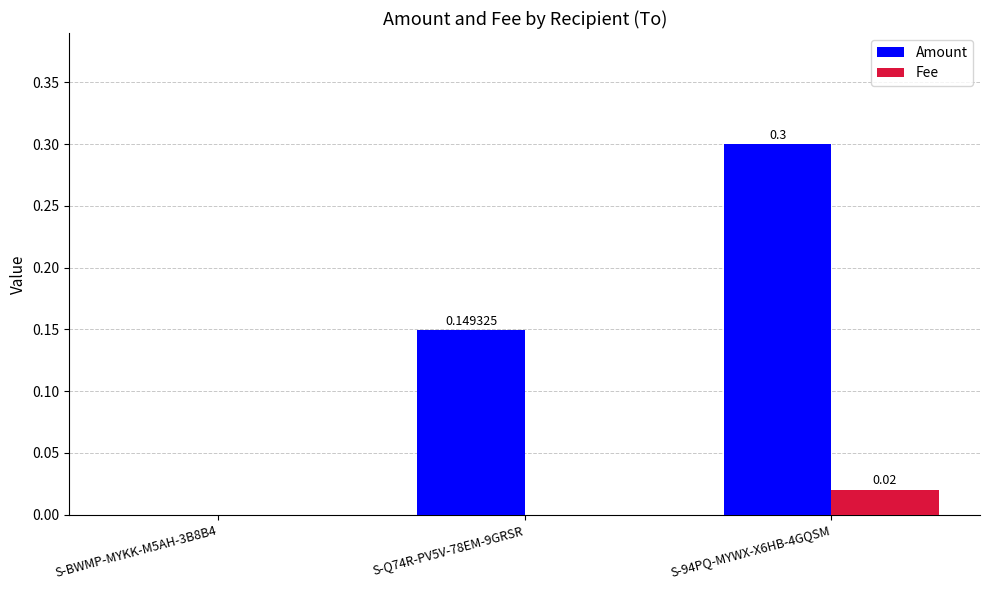

Between S-BWMP-MYKK-M5AH-3B8B4 and S-Q74R-PV5V-78EM-9GRSR, which series saw the biggest shift?

Amount